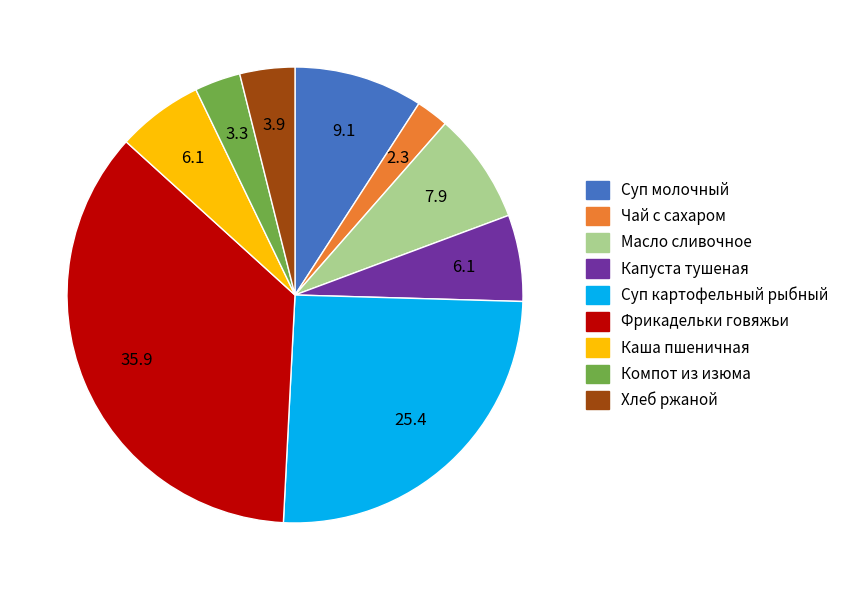

How many slices are in this pie chart?

9